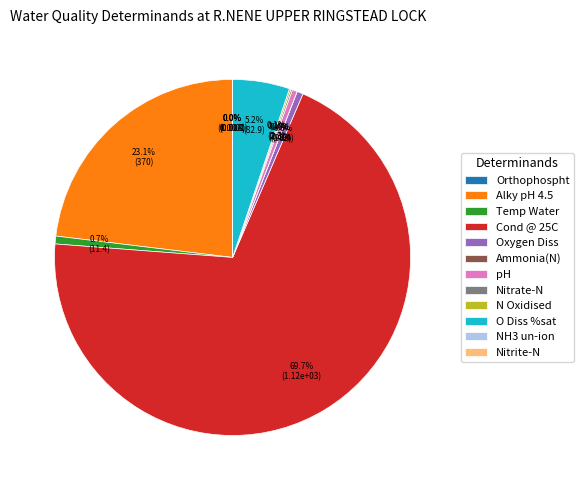

Is there a majority slice in this chart?

Yes